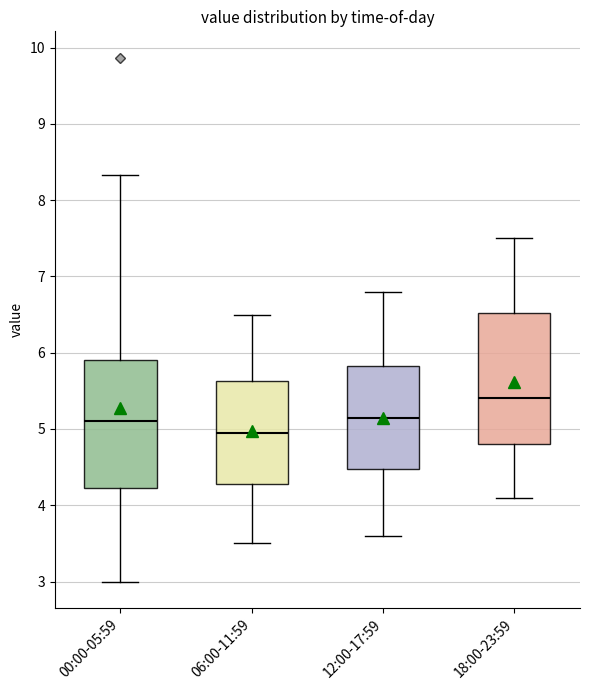

Which box's median line is the highest?

18:00-23:59